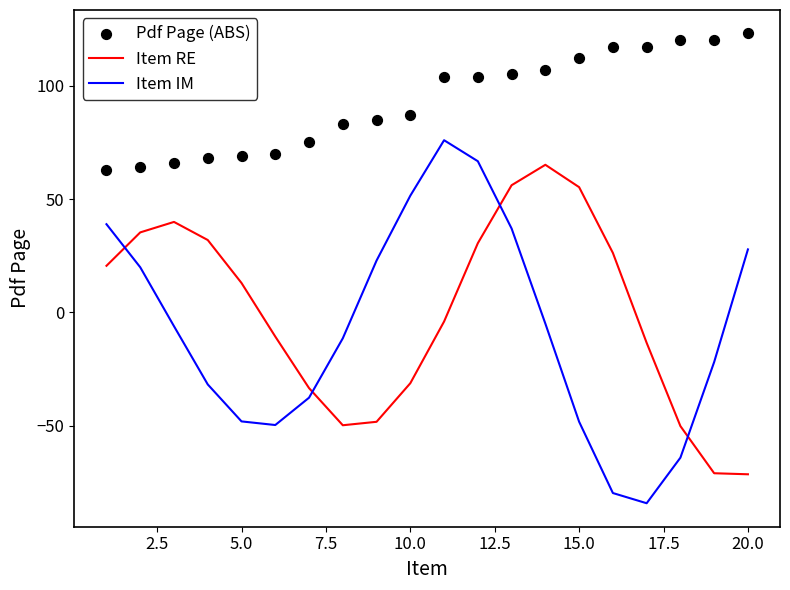

Which series reaches the maximum Y coordinate?

Pdf Page (ABS)